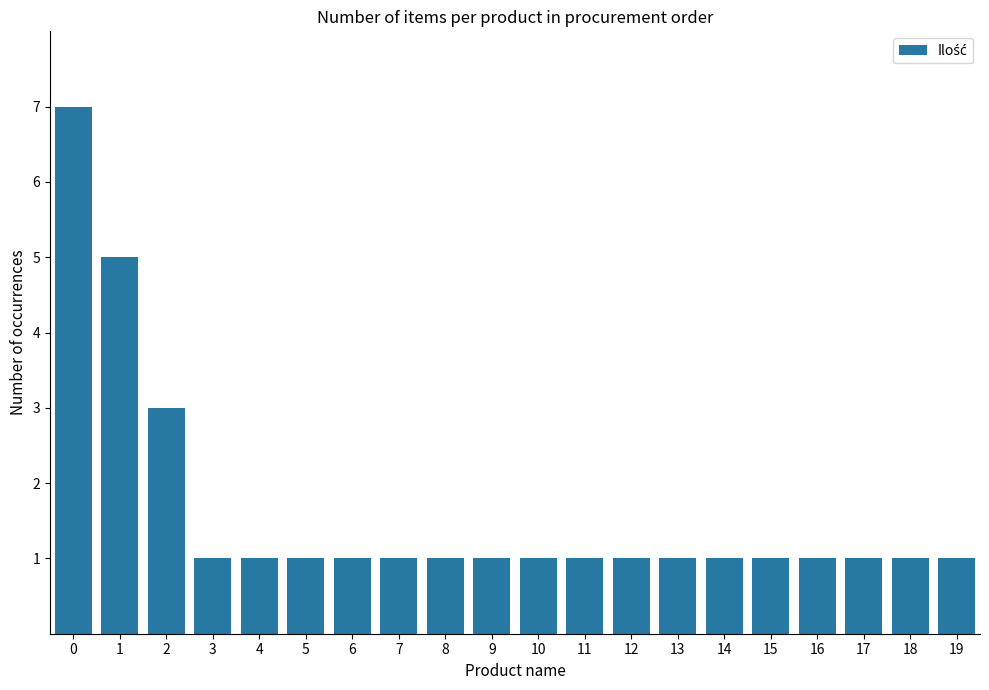

Reading left to right, extract all data points from this chart.

7	5	3	1	1	1	1	1	1	1	1	1	1	1	1	1	1	1	1	1